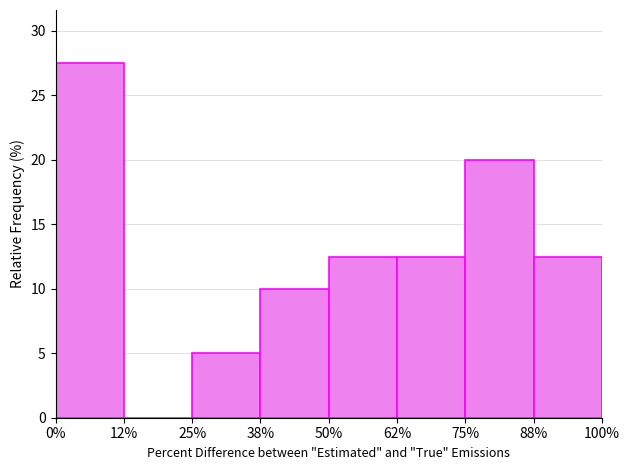

Reading left to right, what are all the values shown in this chart?

0%=27.5	12%=0.0	25%=5.0	38%=10.0	50%=12.5	62%=12.5	75%=20.0	88%=12.5